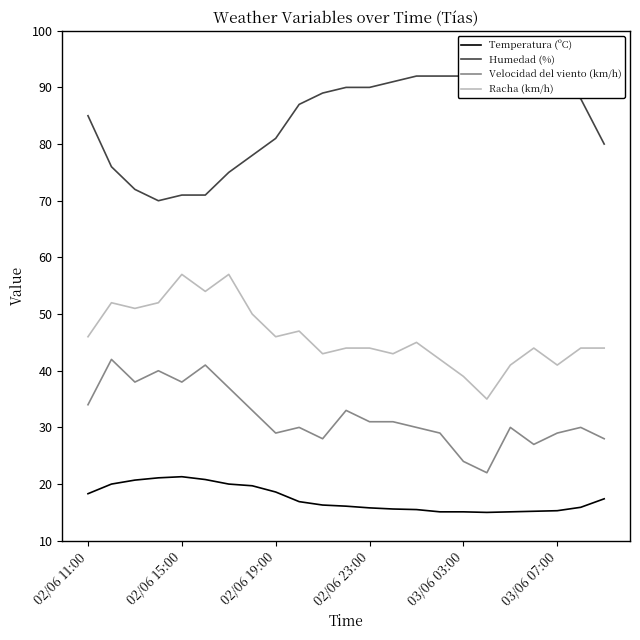

Which series has the largest total across all categories?

Humedad (%)